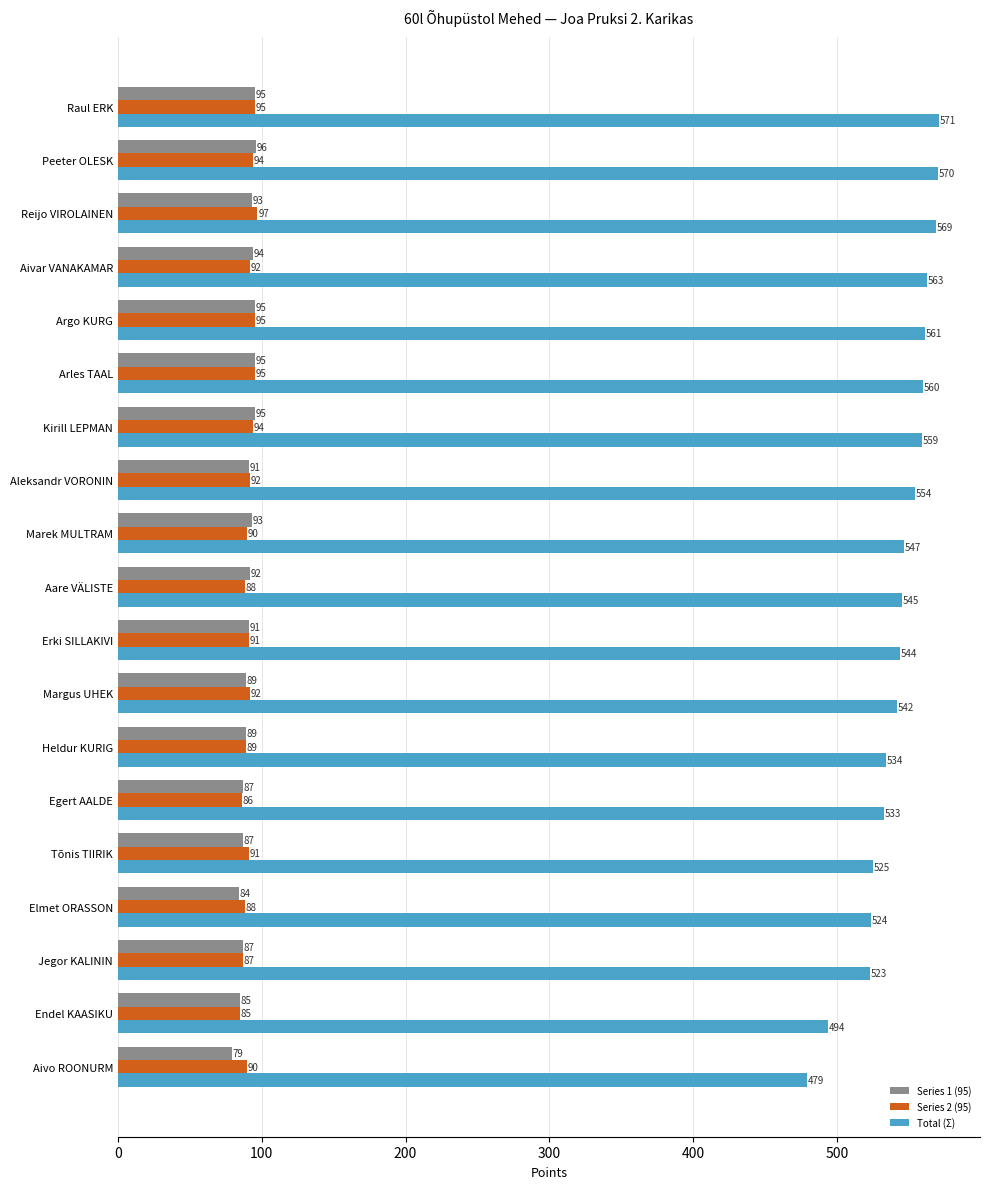

Rank the categories by Total (Σ) value from highest to lowest.

Raul ERK, Peeter OLESK, Reijo VIROLAINEN, Aivar VANAKAMAR, Argo KURG, Arles TAAL, Kirill LEPMAN, Aleksandr VORONIN, Marek MULTRAM, Aare VÄLISTE, Erki SILLAKIVI, Margus UHEK, Heldur KURIG, Egert AALDE, Tõnis TIIRIK, Elmet ORASSON, Jegor KALININ, Endel KAASIKU, Aivo ROONURM